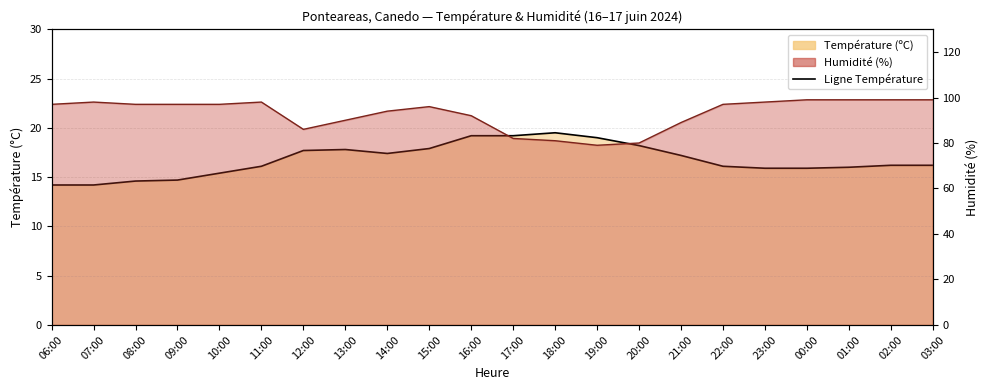

At which label does Température (ºC) first exceed 16?

11:00